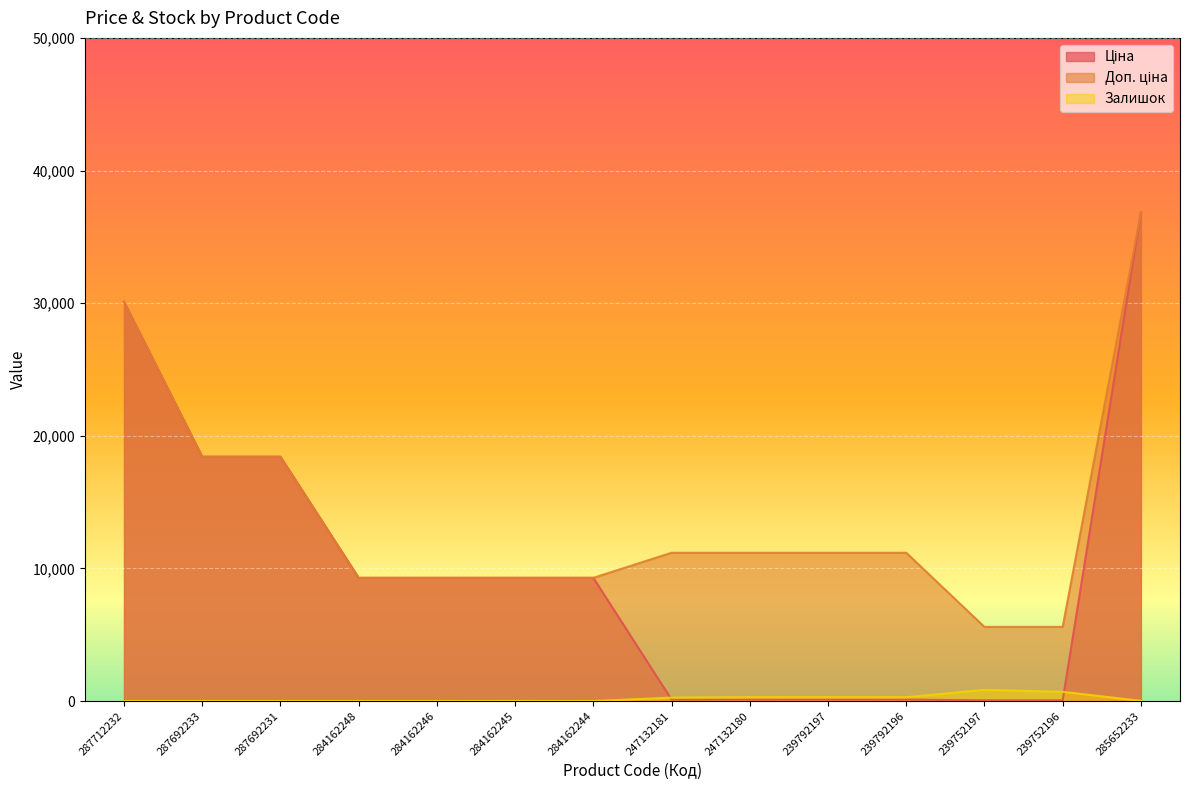

True or false: Залишок has a value of 21.6 at 285652233.

False